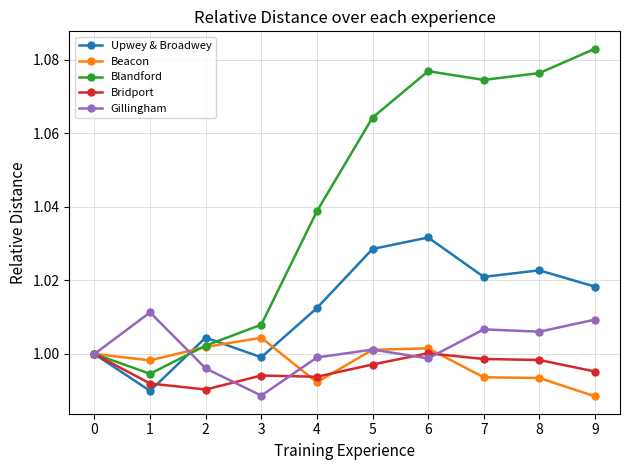

In Blandford, how many points are lower than both neighbors (excluding endpoints)?

2